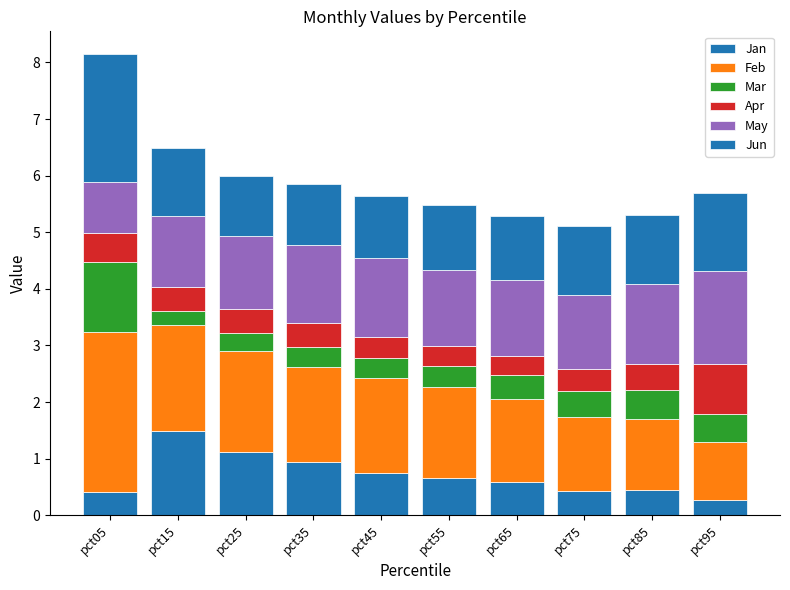

Are the bars grouped side by side (vs. stacked)?

No